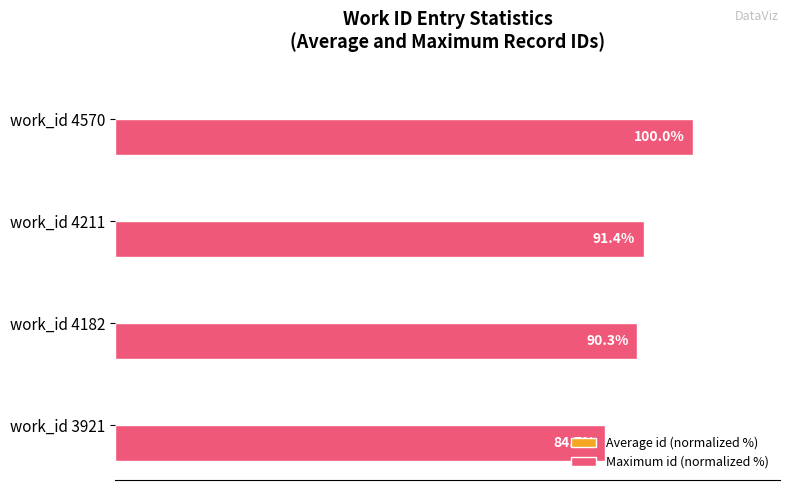

At which category is the sum across all series the highest?

work_id 4570